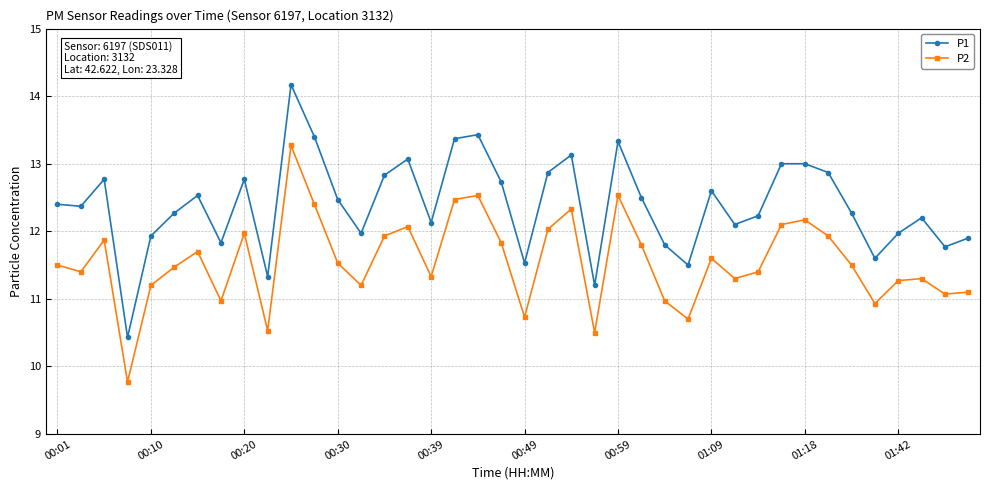

Rank the series by their maximum value, from lowest to highest.

P2, P1